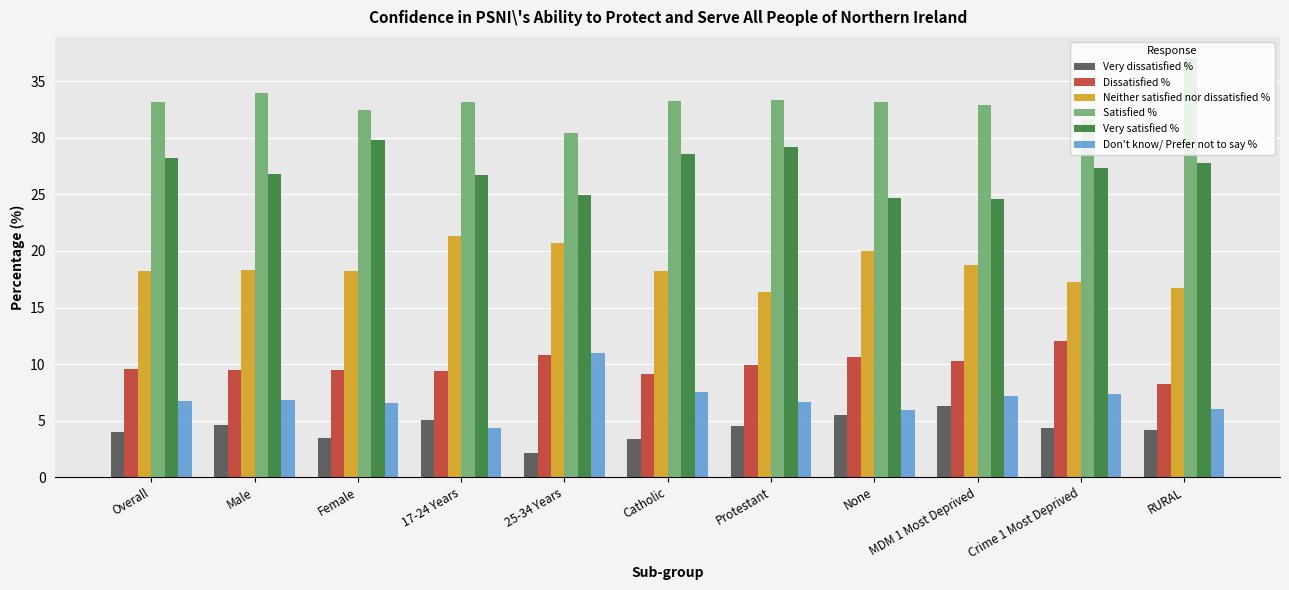

Is it true that Satisfied % equals 33.3 at Catholic?

True